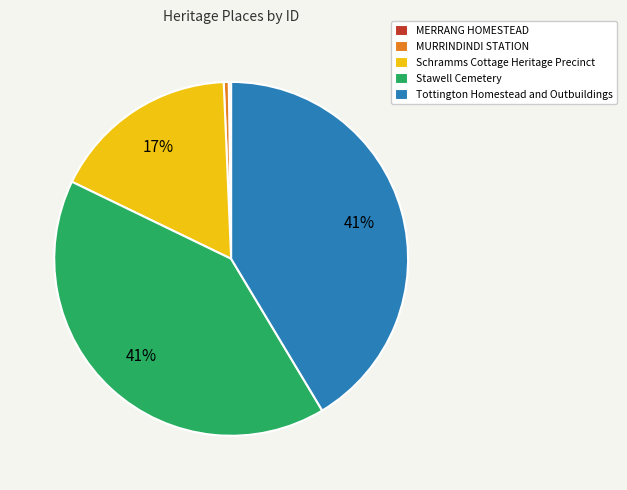

Between Schramms Cottage Heritage Precinct and Tottington Homestead and Outbuildings, which is larger?

Tottington Homestead and Outbuildings